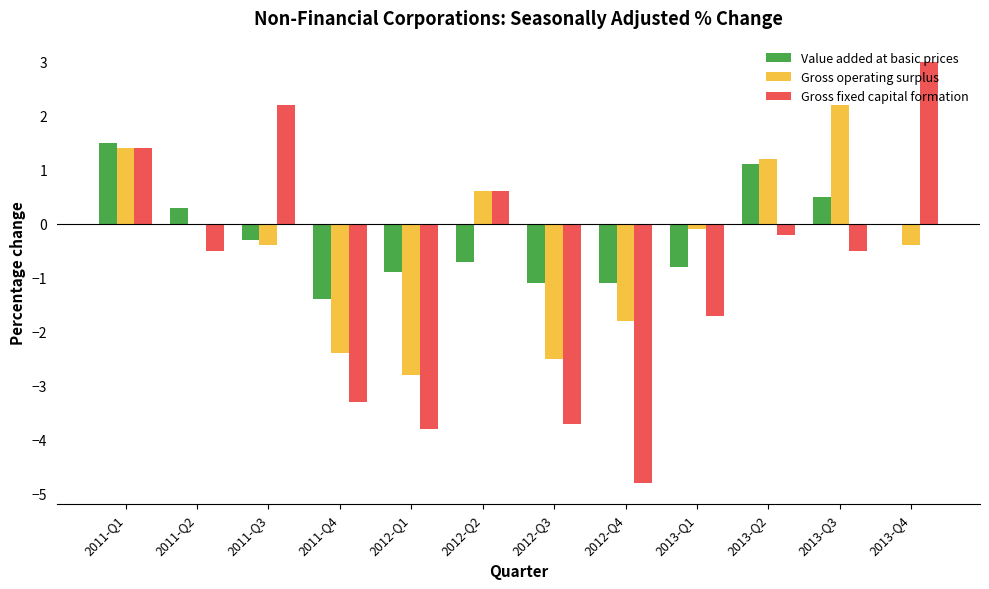

Which series has the widest spread of values?

Gross fixed capital formation